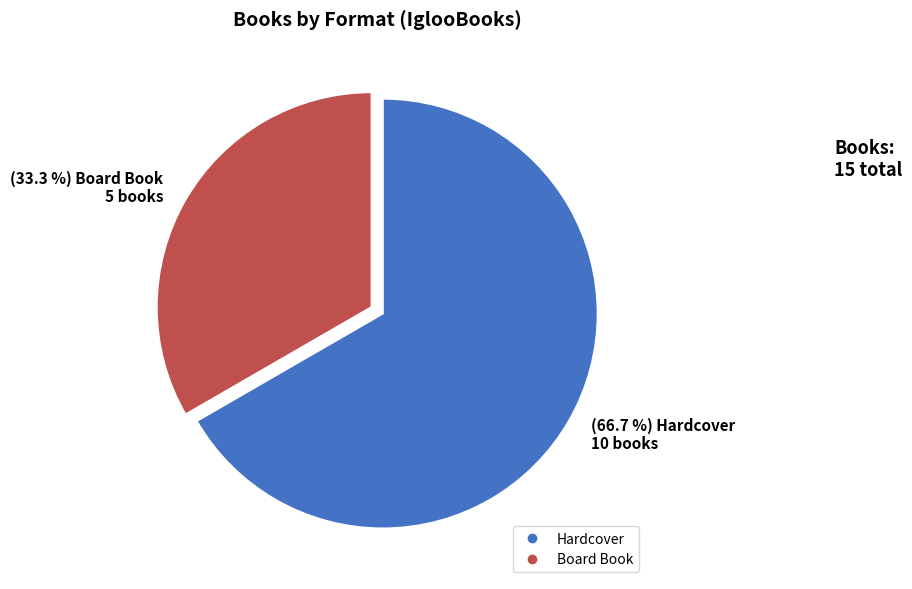

How many segments does this pie chart have?

2